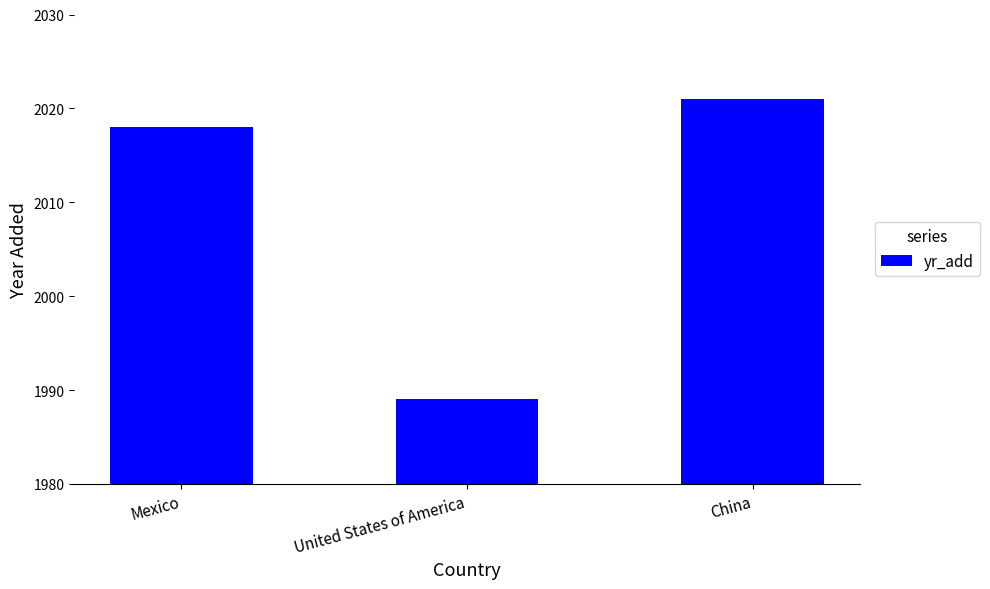

Rank the categories by value from highest to lowest.

China, Mexico, United States of America